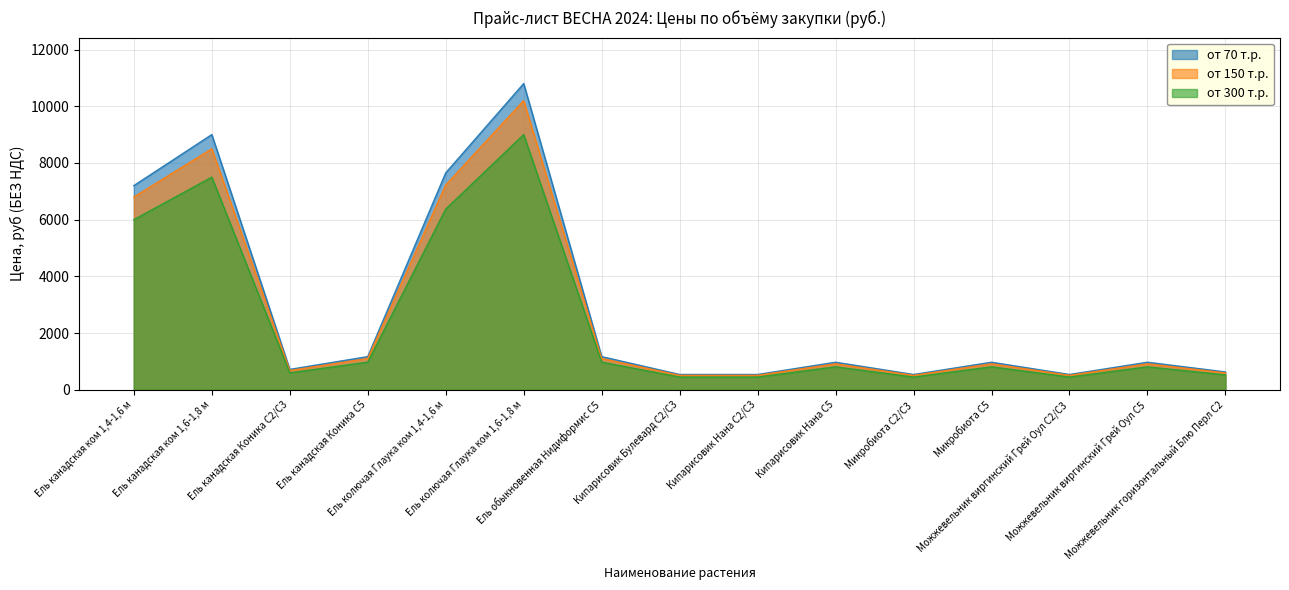

Reading right to left, what are all the values shown in this chart?

от 70 т.р.: 630	972	540	972	540	972	540	540	1170	10800	7650	1170	720	9000	7200
от 150 т.р.: 595	918	510	918	510	918	510	510	1105	10200	7225	1105	680	8500	6800
от 300 т.р.: 525	810	450	810	450	810	450	450	975	9000	6375	975	600	7500	6000